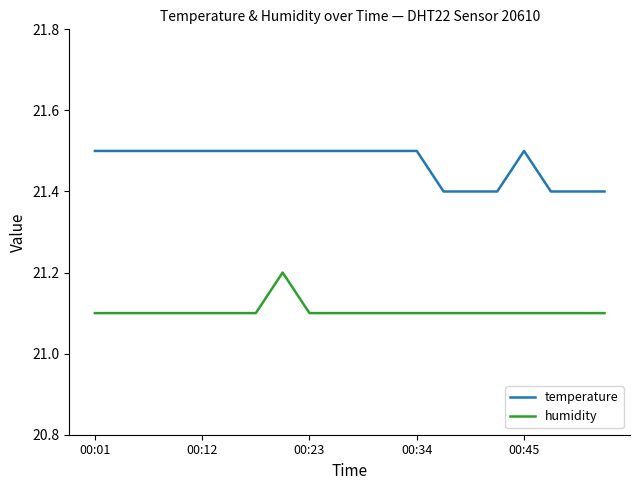

Which series has the largest total across all categories?

temperature